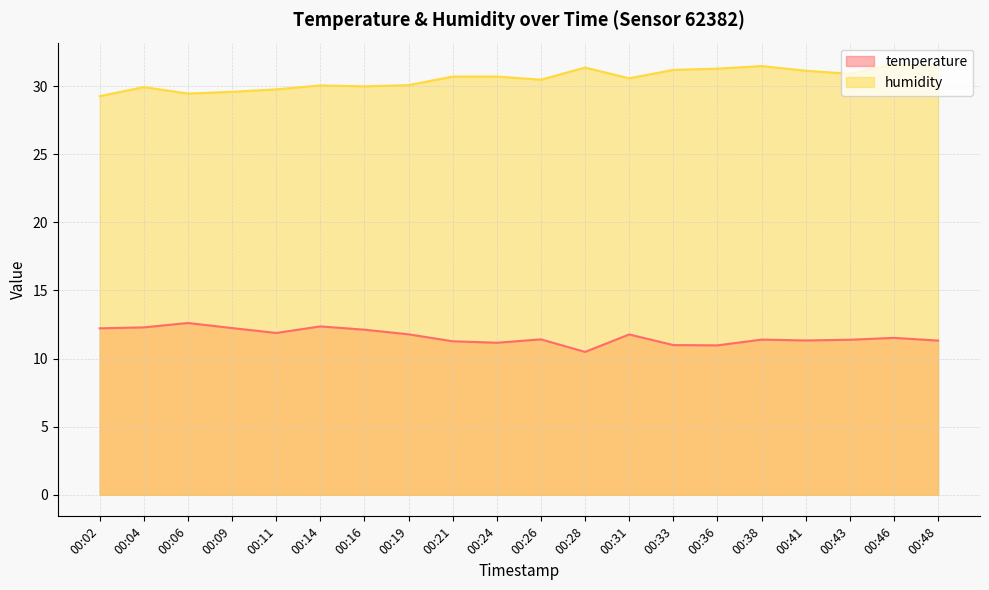

The value of temperature at 00:14 is 12.4. True or false?

True